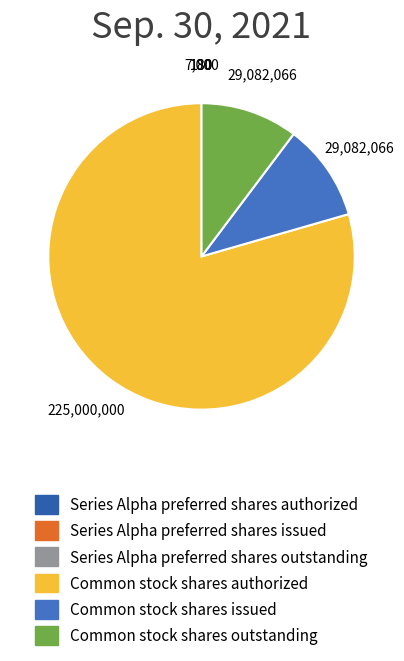

Which category has the biggest portion of the pie?

Common stock shares authorized